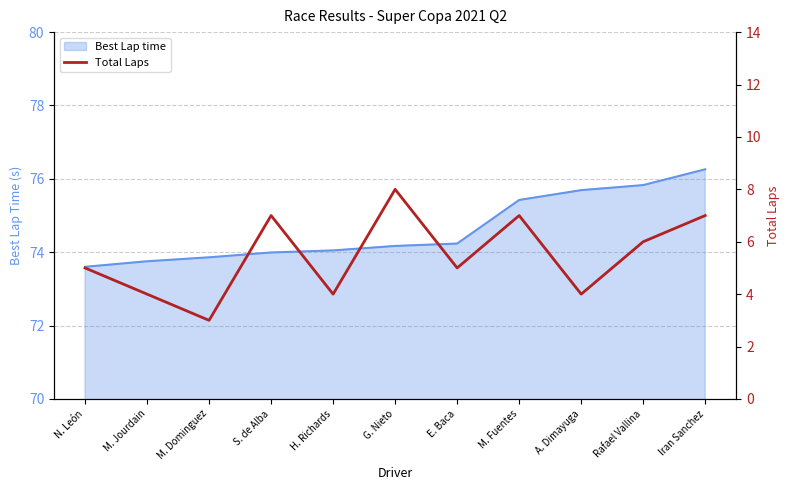

True or false: the data shows 8 at G. Nieto.

True